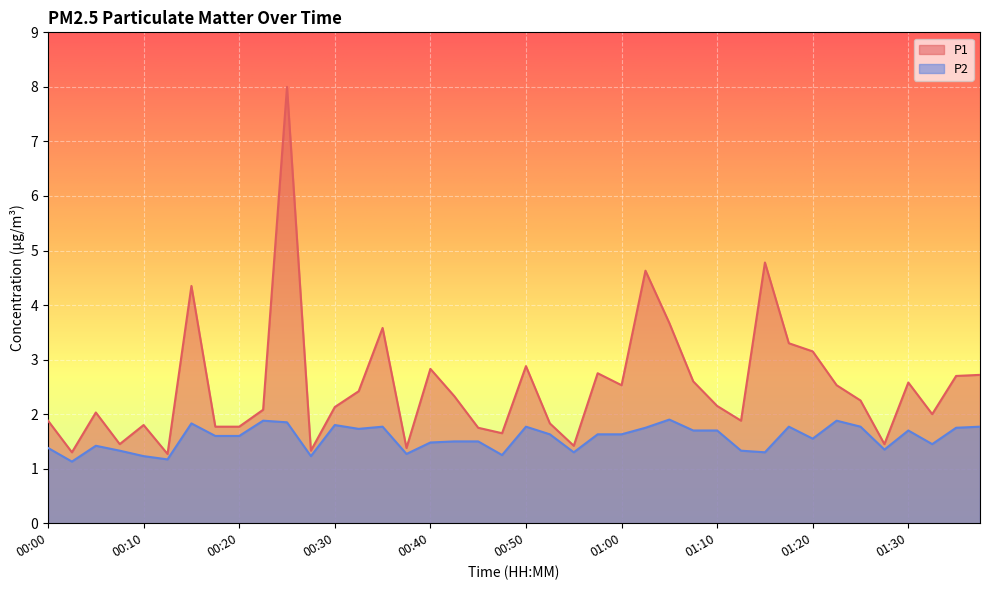

Is the value of P1 at 01:20 greater than the value of P2 at 00:42?

Yes